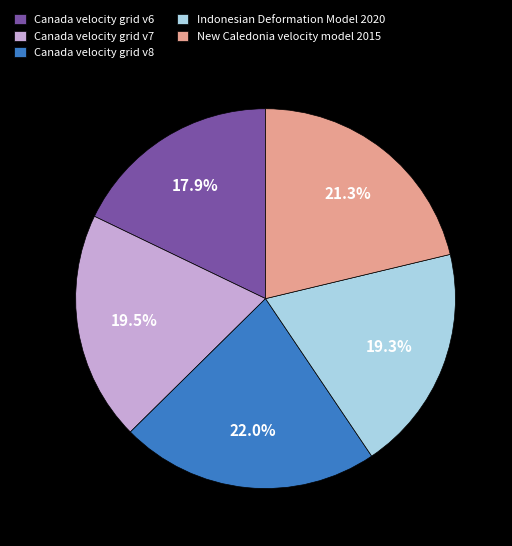

To the nearest percent, what portion does Canada velocity grid v8 represent?

22%